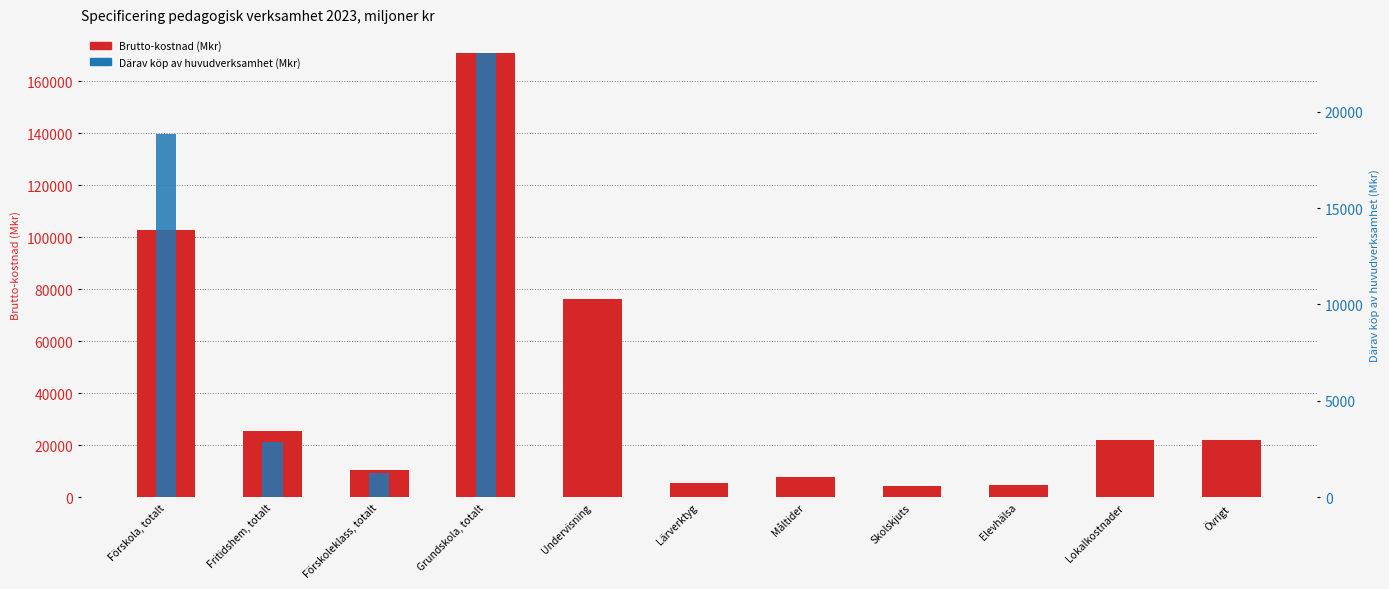

List the series in order of their overall mean, lowest first.

Därav köp av huvudverksamhet, Brutto-kostnad